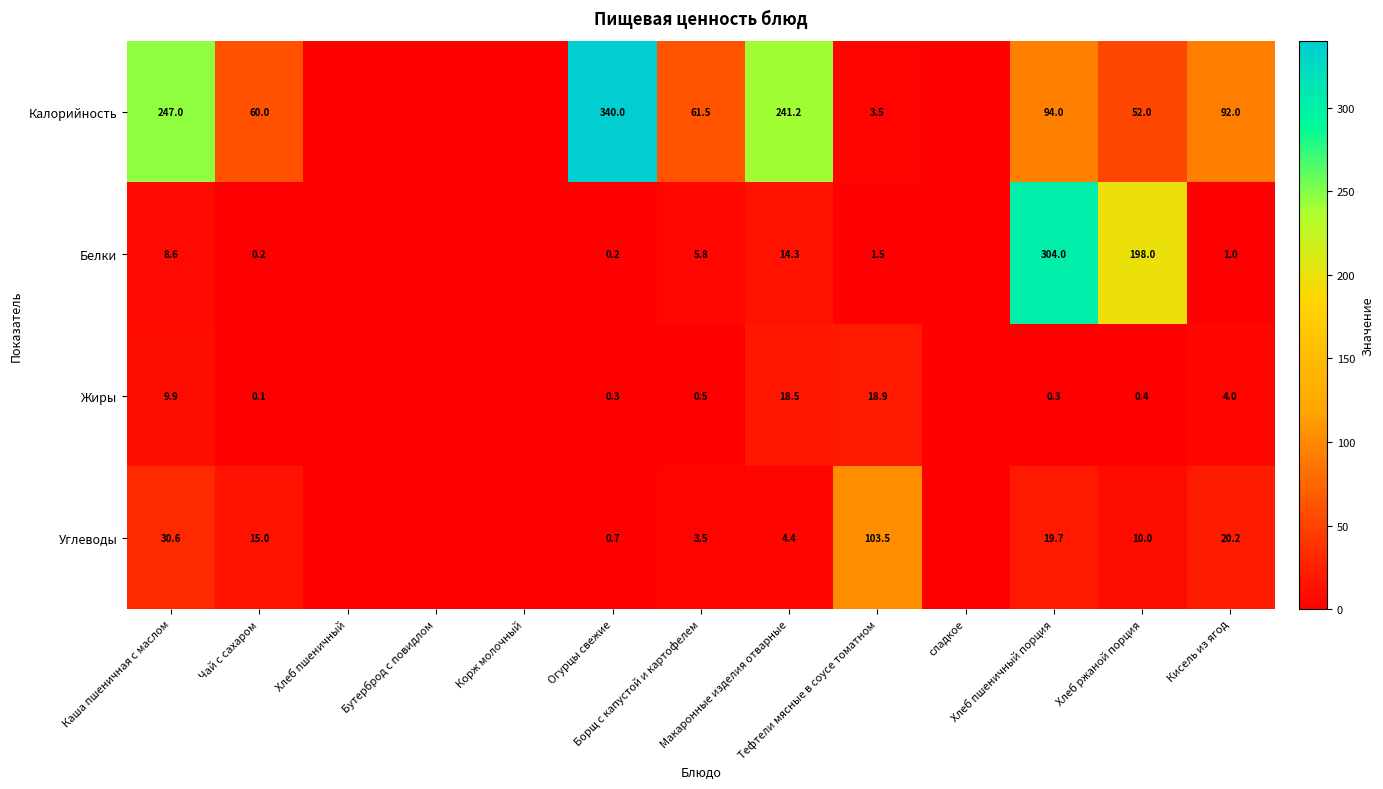

Which series has the largest total across all categories?

Калорийность